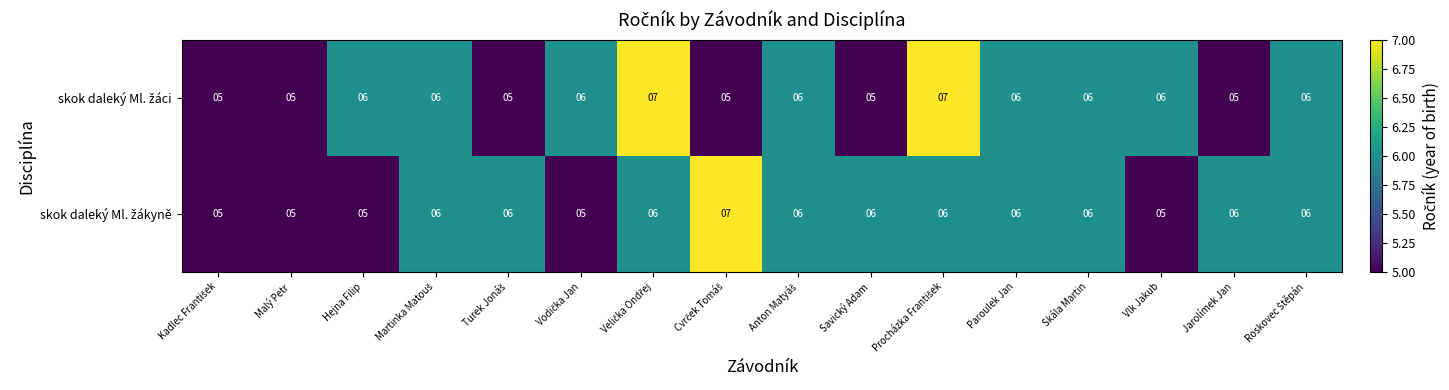

What is the total value across all series at Savický Adam?

11